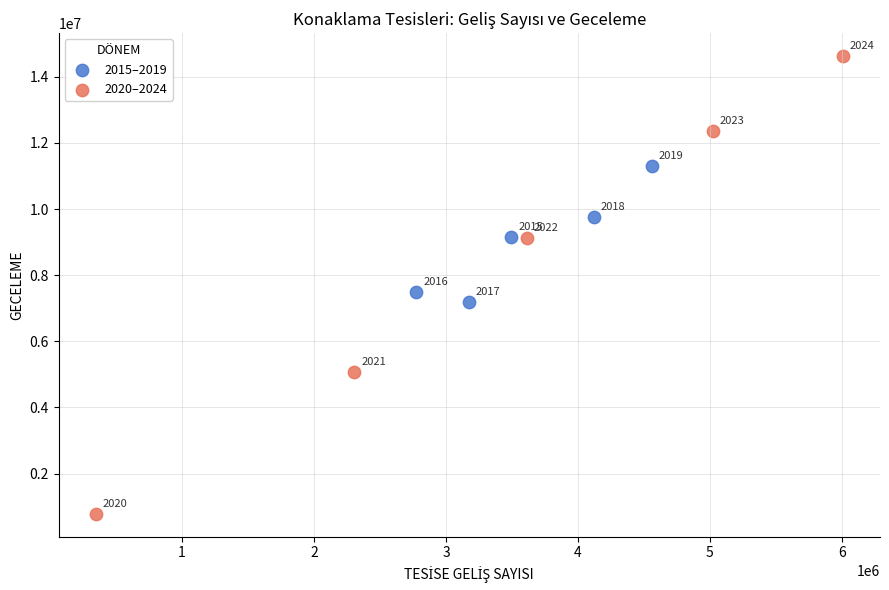

Which series has the widest spread of Y values?

2020–2024